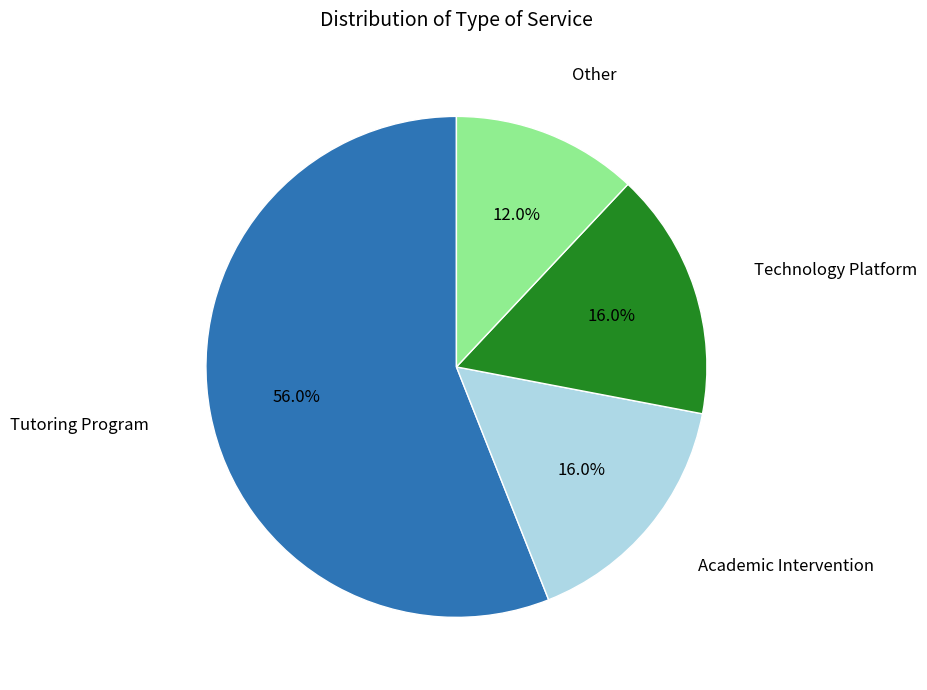

How many slices are in this pie chart?

4